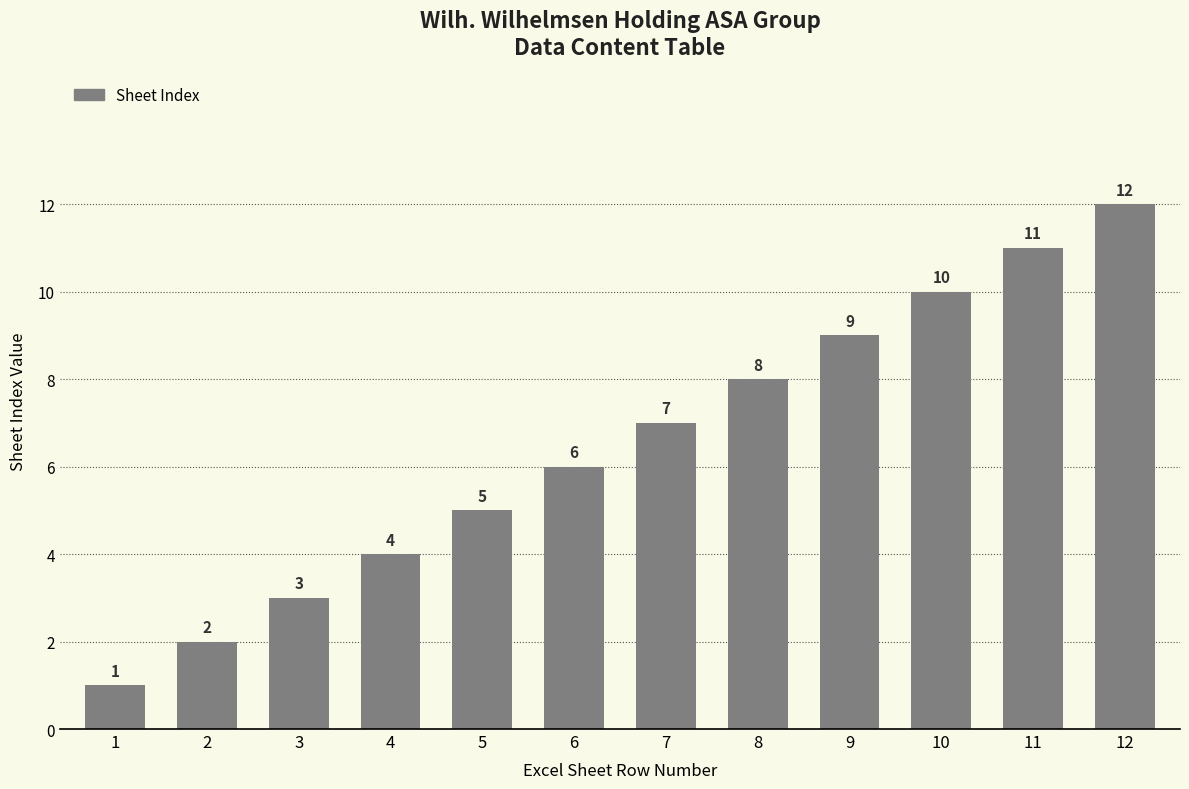

How many series are shown in this chart?

1